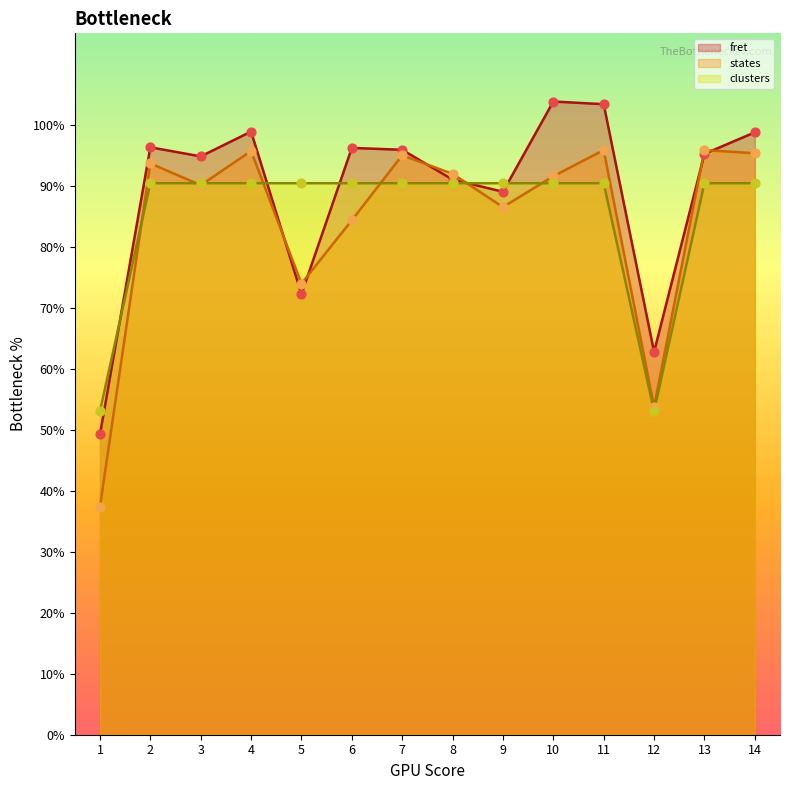

What are all the series names shown in the legend?

fret, states, clusters